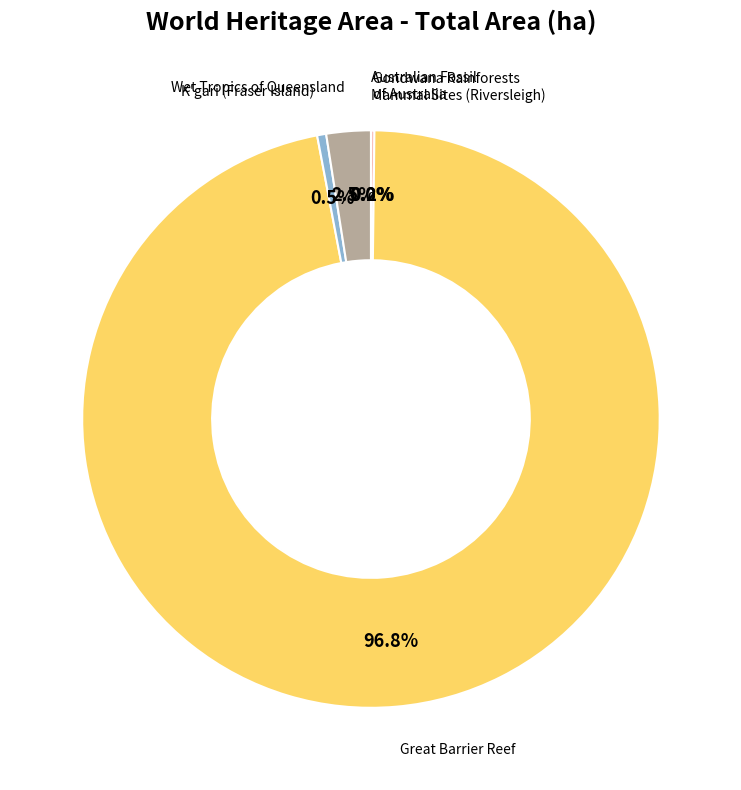

Is there a majority slice in this chart?

Yes